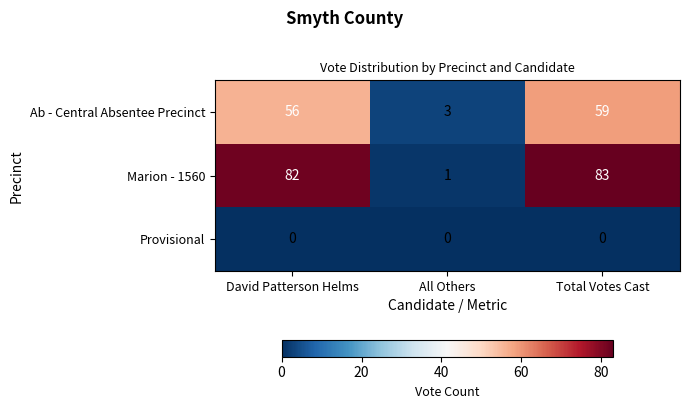

Is the value of Ab - Central Absentee Precinct at David Patterson Helms greater than the value of Marion - 1560 at David Patterson Helms?

No